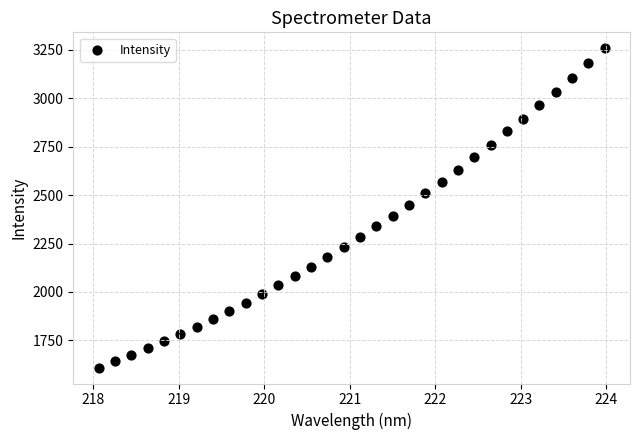

What is the range of X values (max minus min)?

5.9